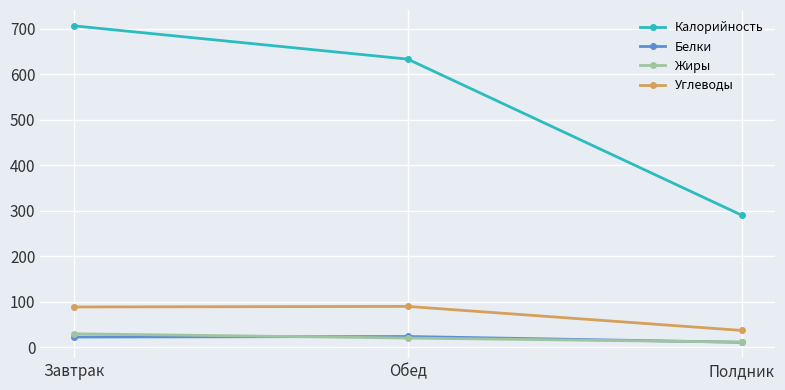

What is the minimum value for Жиры?

11.1